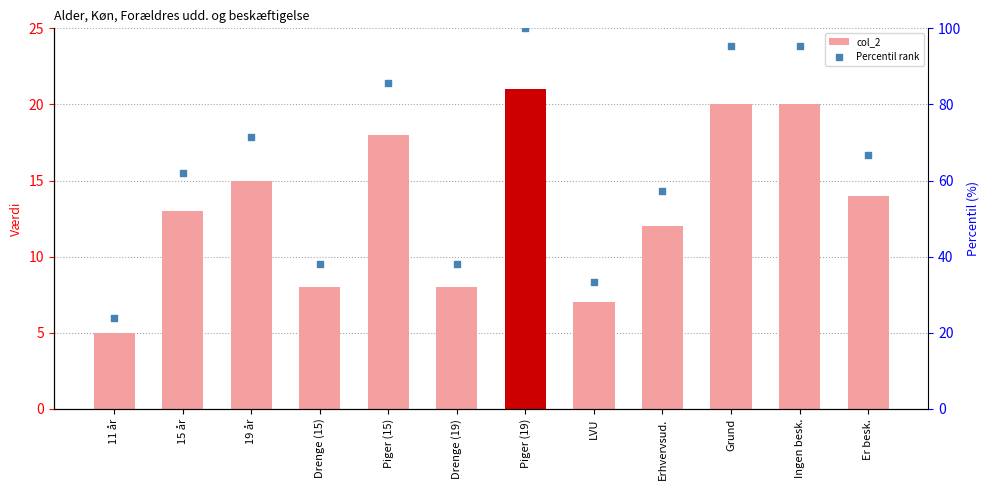

What is the total value across all series at Ingen besk.?

115.2